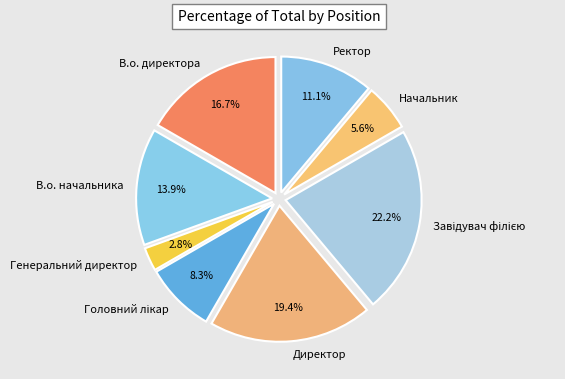

Does В.о. директора represent more than half of the total?

No